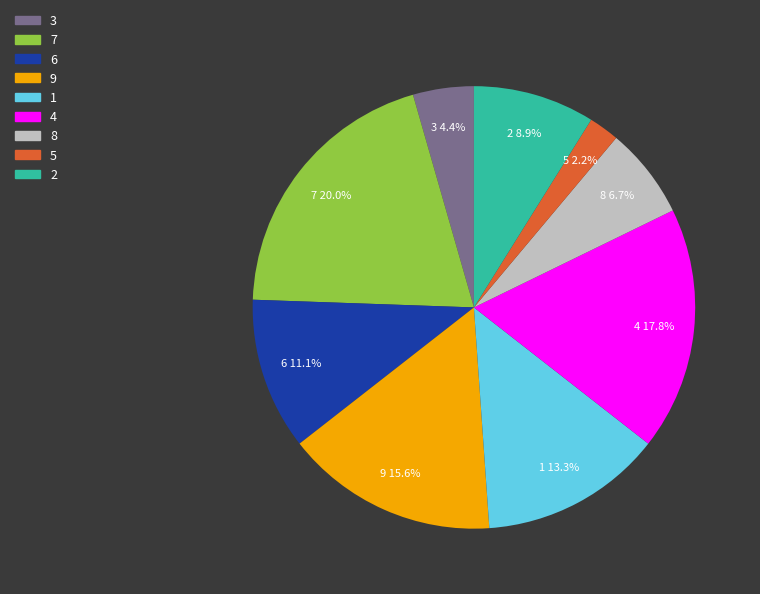

What percentage is the 2 slice, to the nearest percent?

9%